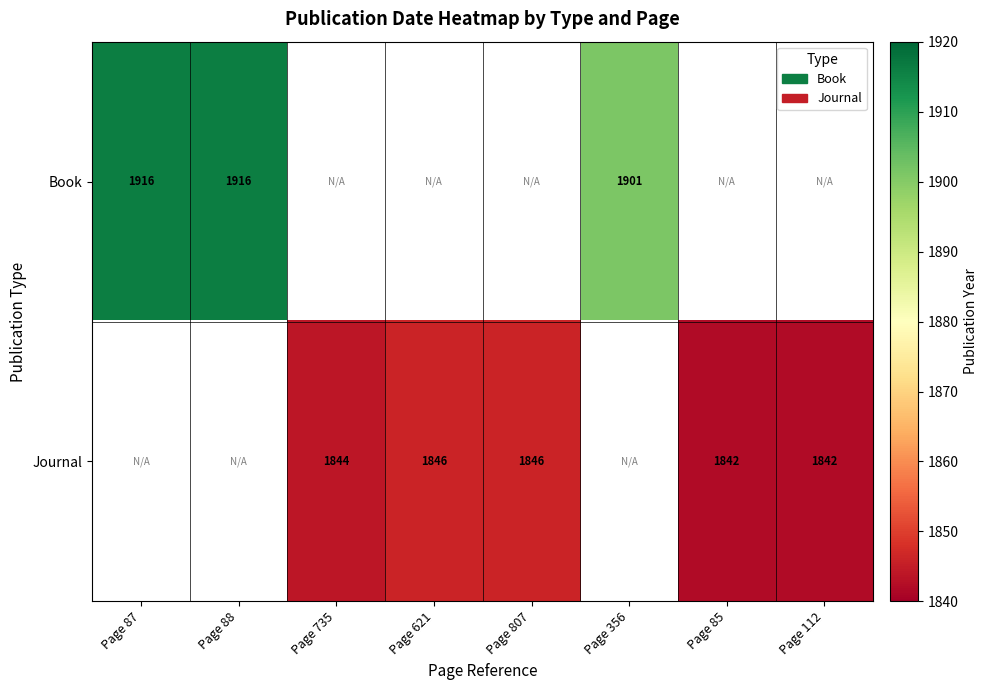

Which category has the lowest value across all series?

Page 85